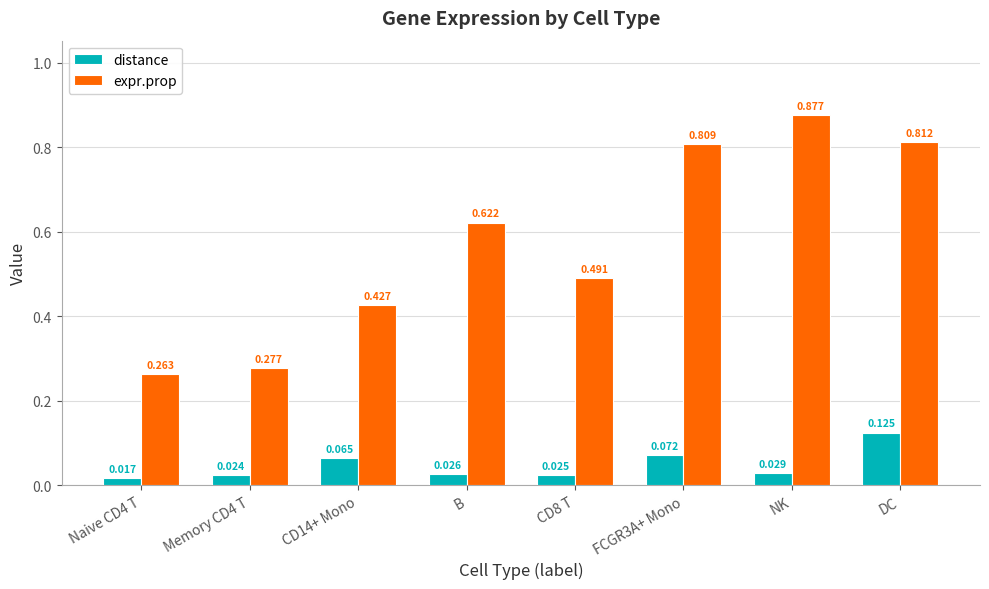

Does the chart contain stacked bars?

No